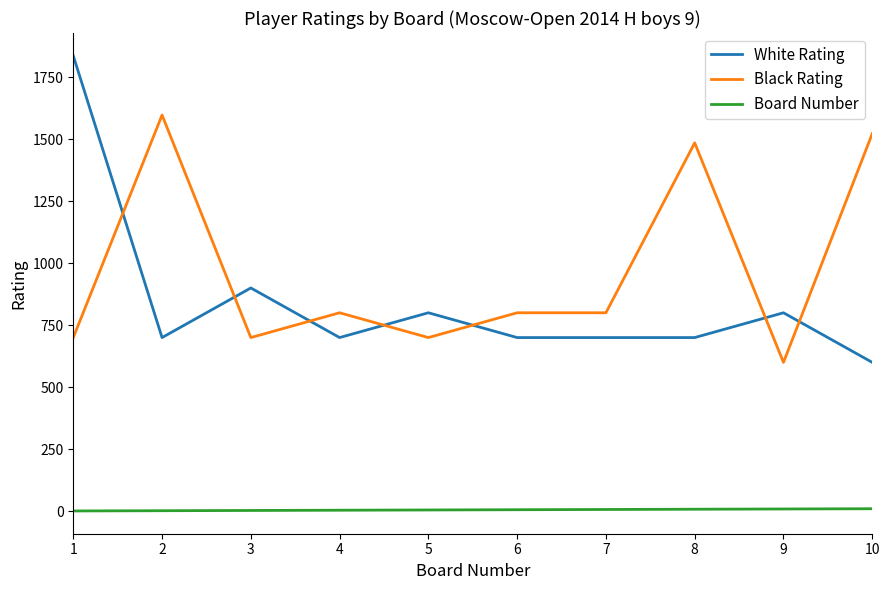

Which series has the widest spread of values?

White Rating